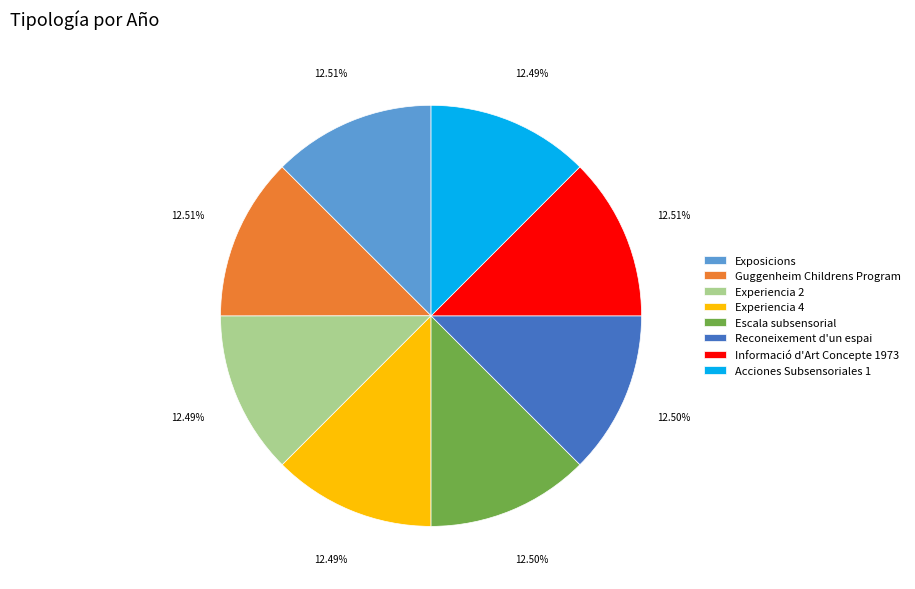

To the nearest percent, what percentage of the pie is Guggenheim Childrens Program?

13%